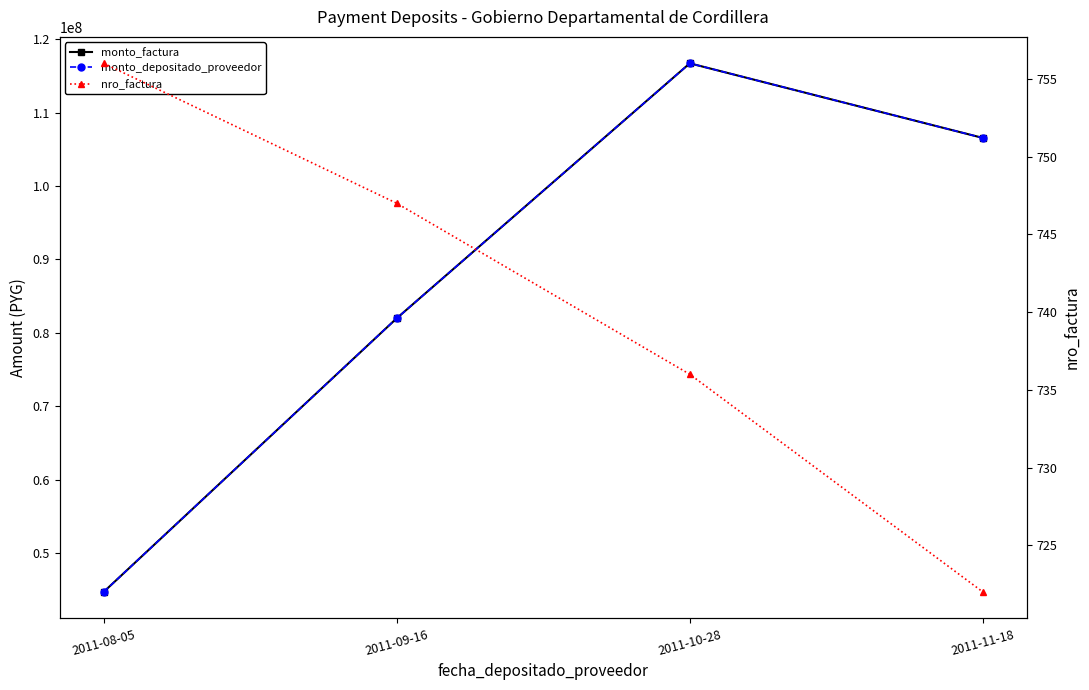

At how many categories does at least one series exceed 70220944?

3